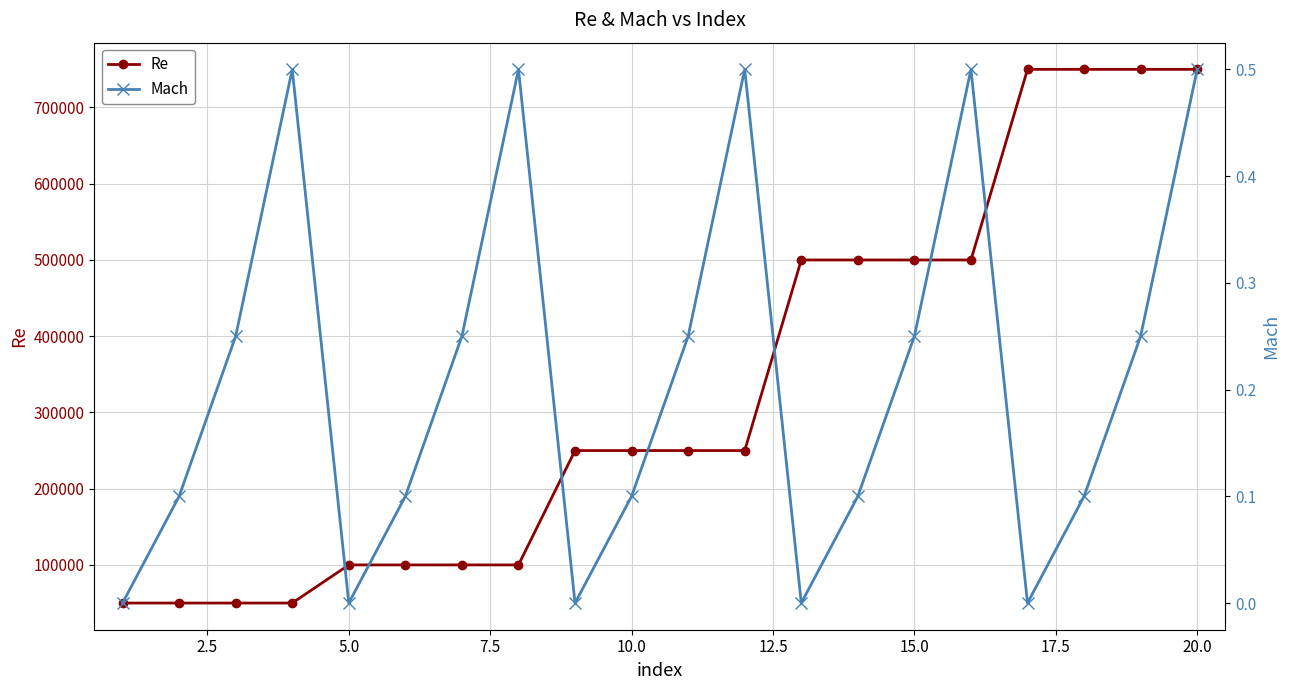

The value of Re at 20.0 is 750000. True or false?

True